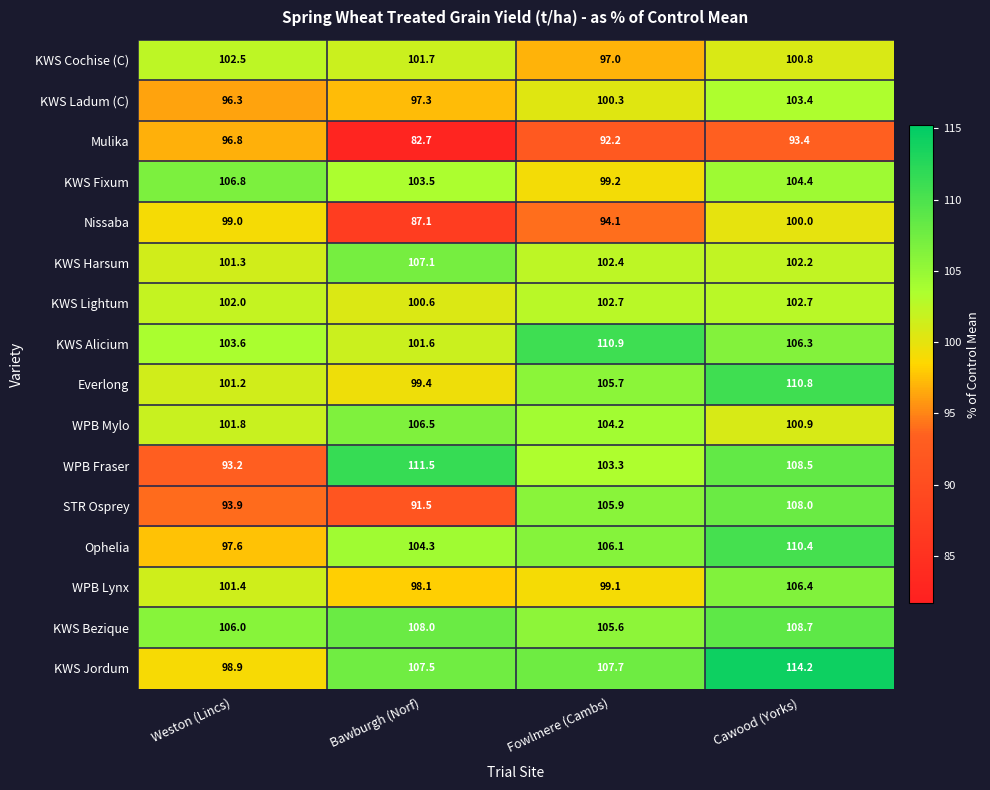

The KWS Alicium series shows 142.5 at Cawood (Yorks). True or false?

False